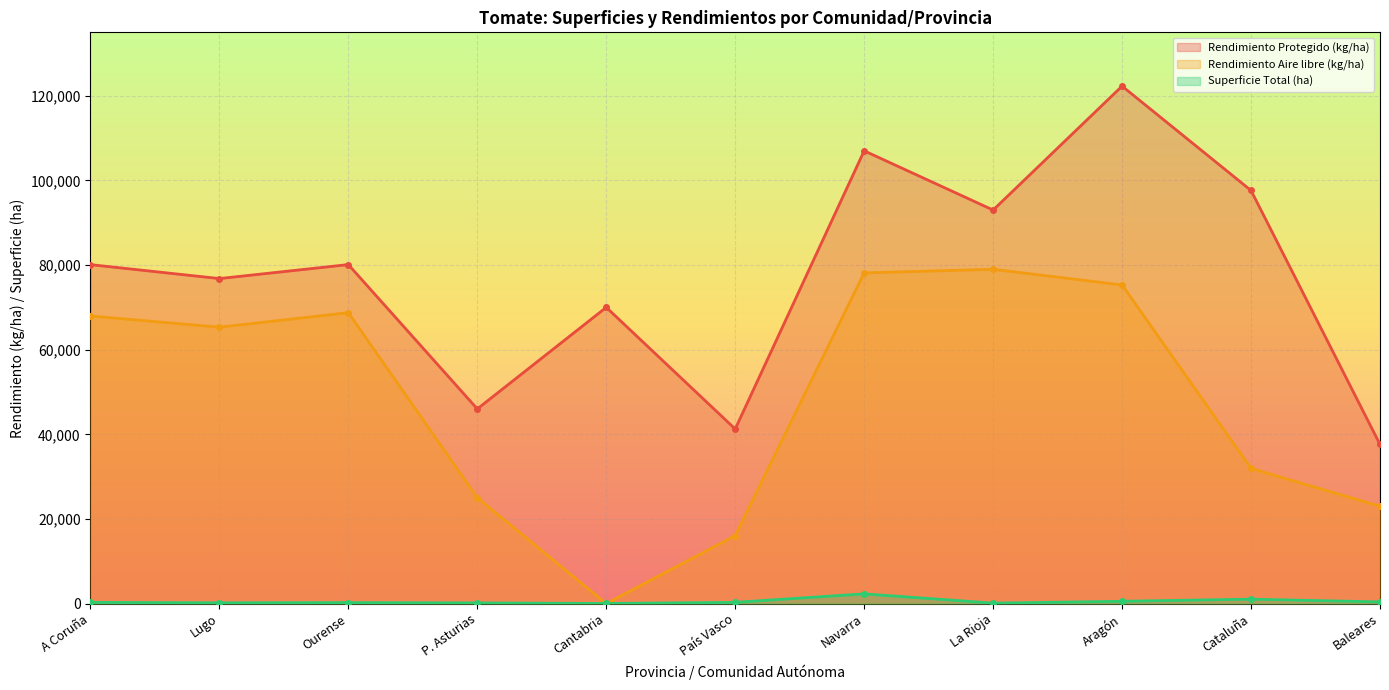

Which series has the widest spread of values?

Rendimiento Protegido (kg/ha)